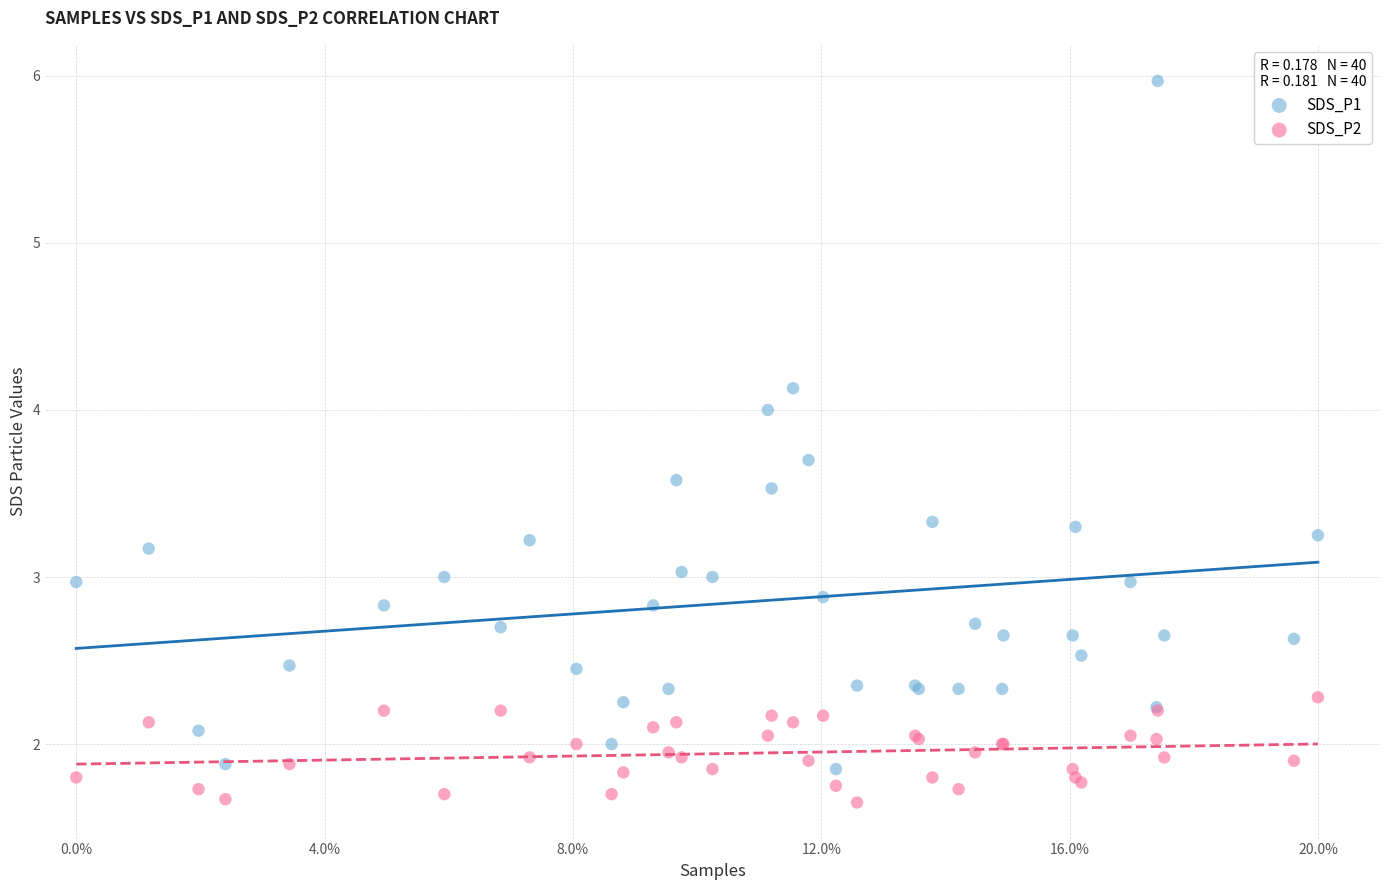

Which series reaches the minimum Y coordinate?

SDS_P2